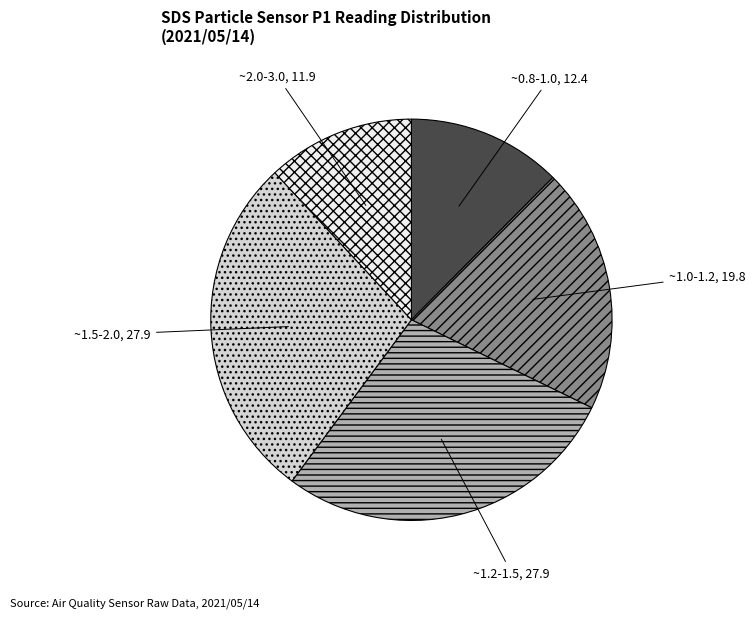

Does any single category account for the majority?

No